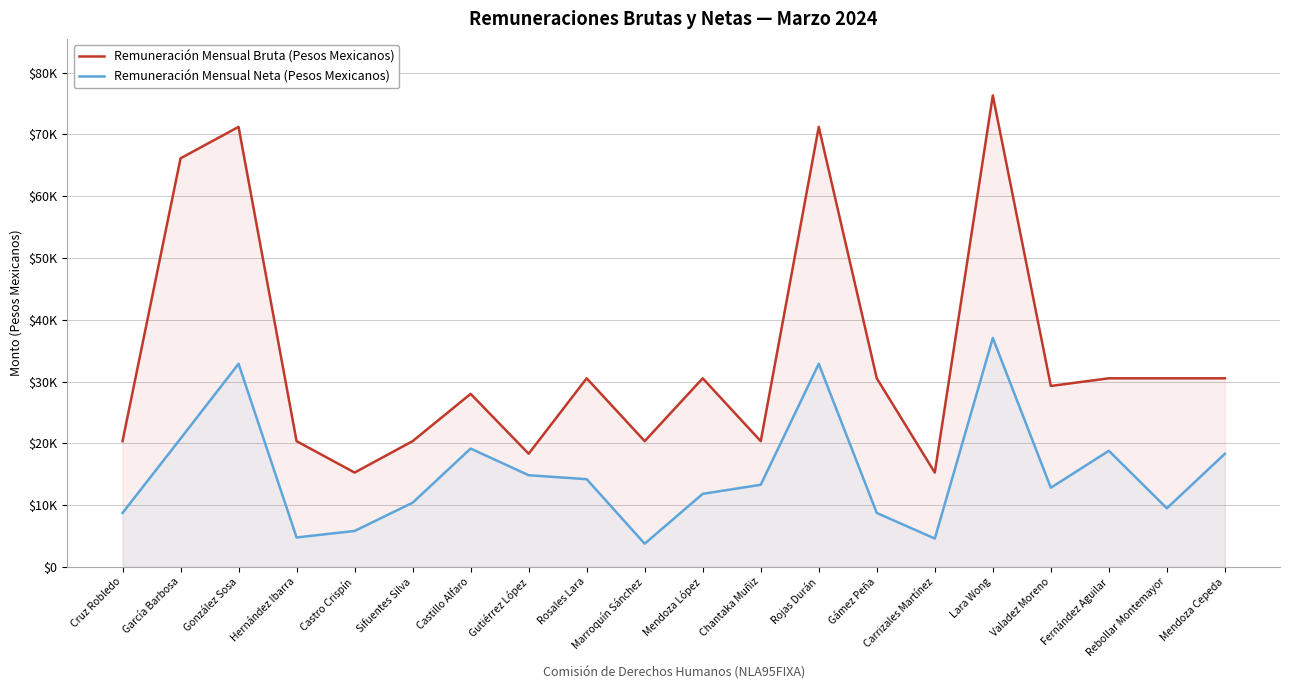

Which series changed the most between Hernández Ibarra and Lara Wong?

Remuneración Mensual Bruta (Pesos Mexicanos)